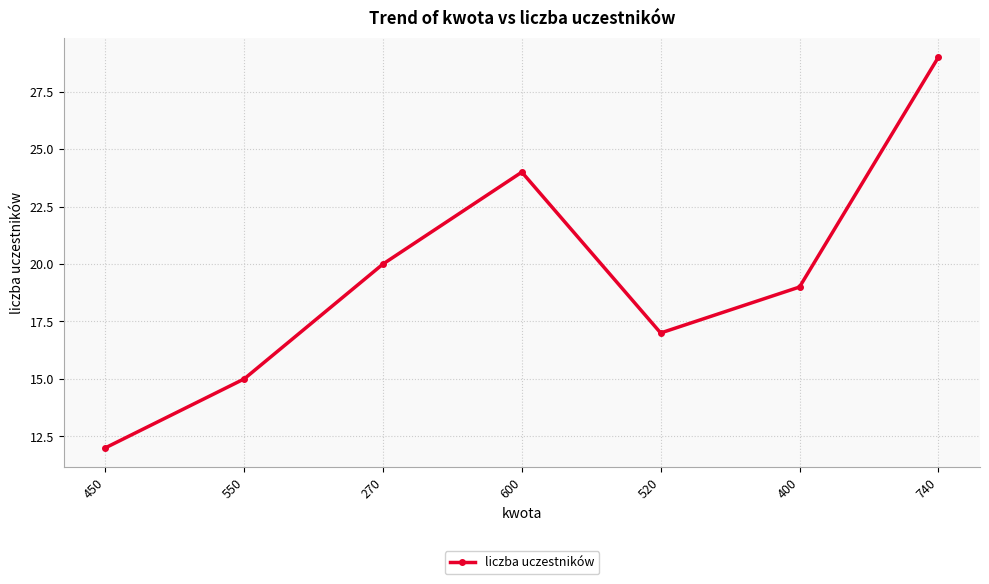

How many interior local valleys (lower than both neighbors) does the data have?

1